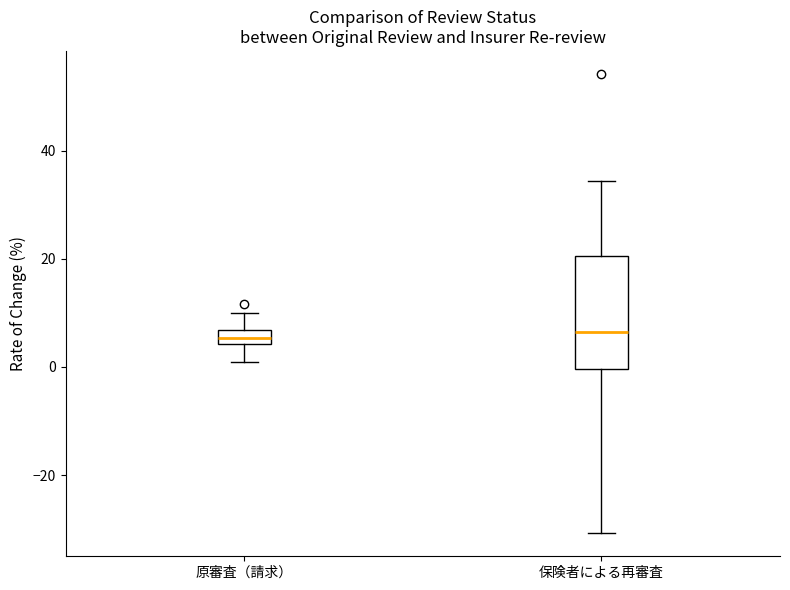

Where is the upper edge of the box for 保険者による再審査 on the y-axis? The values are not printed on the chart, so give them approximately, as read against the axis.

20